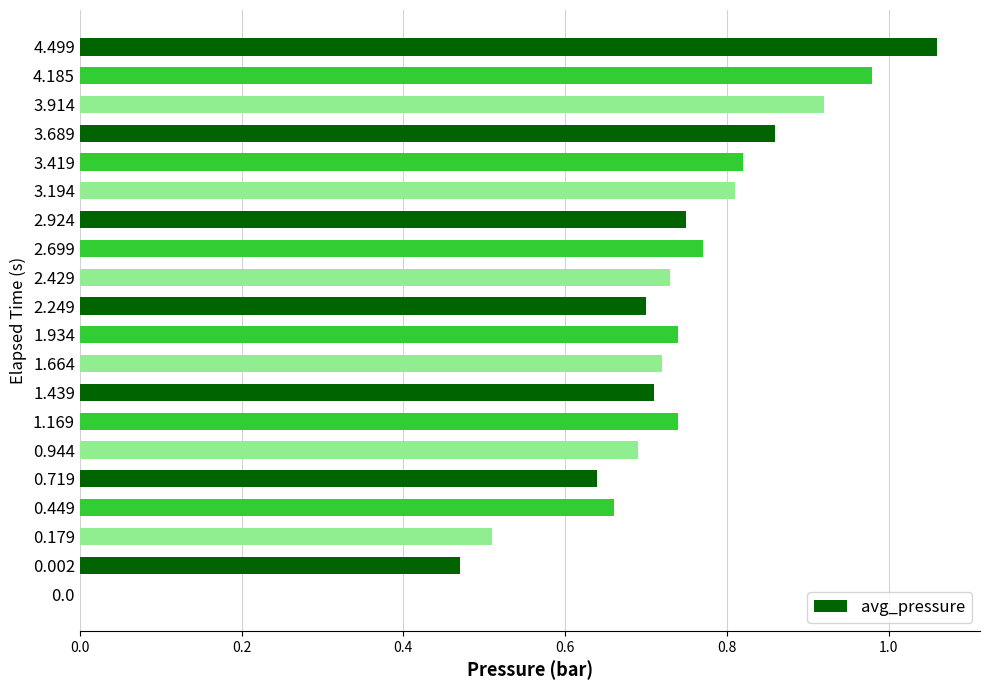

The chart shows a value of 0.7 at 0.944. True or false?

True